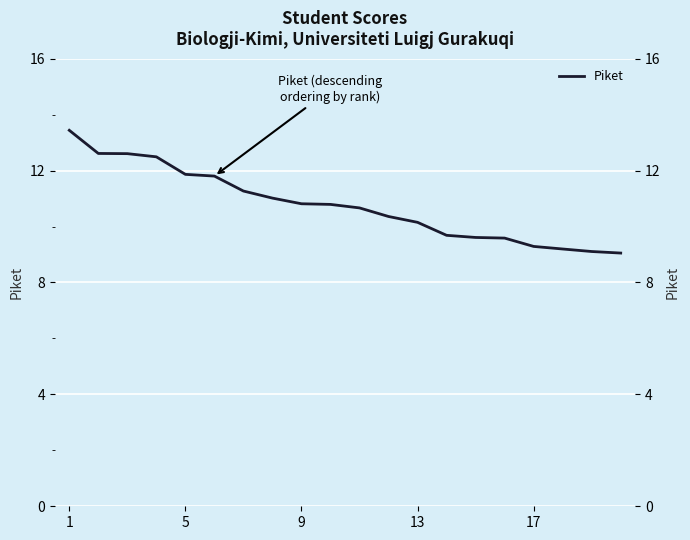

The chart shows a value of 3.8 at 17. True or false?

False